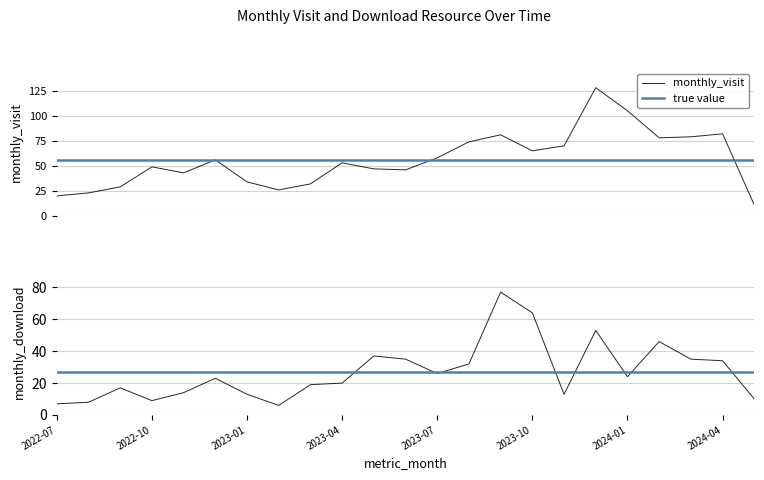

Where does the monthly_download_resource series first go above 23?

2023-05